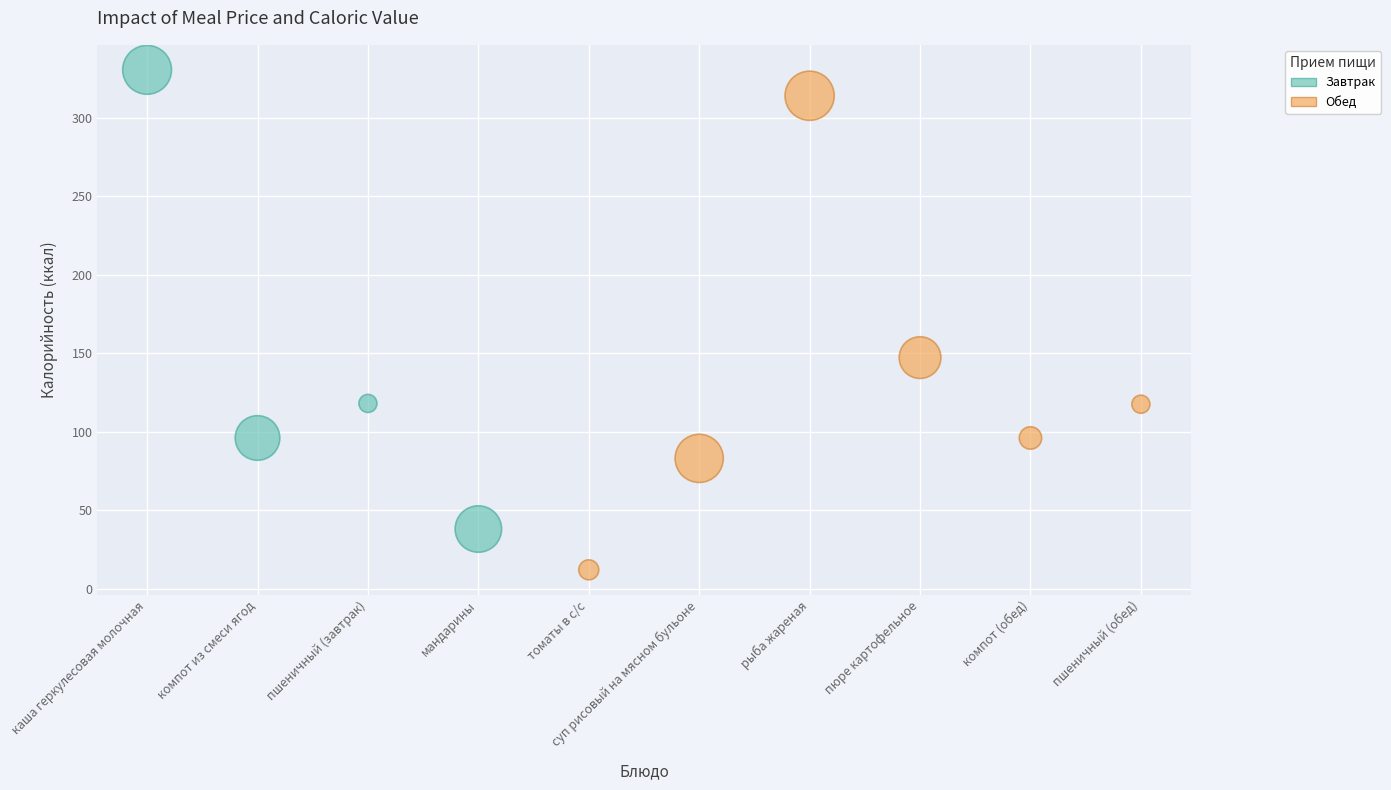

Which series contains the highest Y value?

Завтрак